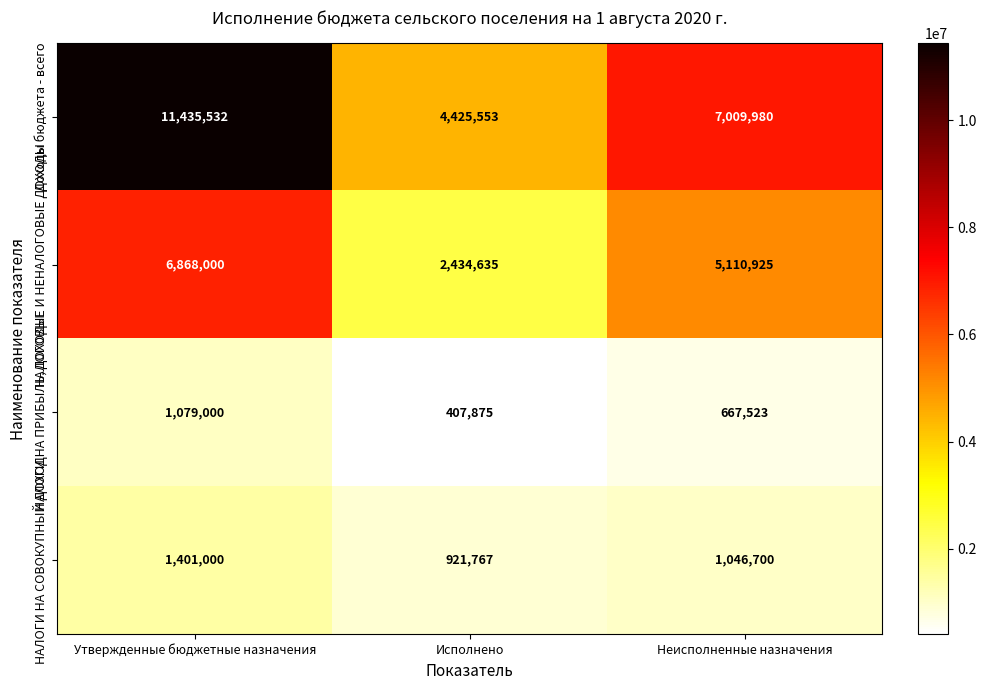

Reading left to right, list all the values displayed in this chart.

Доходы бюджета - всего: 11435532	4425553	7009980
НАЛОГОВЫЕ И НЕНАЛОГОВЫЕ ДОХОДЫ: 6868000	2434635	5110925
НАЛОГИ НА ПРИБЫЛЬ, ДОХОДЫ: 1079000	407875	667523
НАЛОГИ НА СОВОКУПНЫЙ ДОХОД: 1401000	921767	1046700